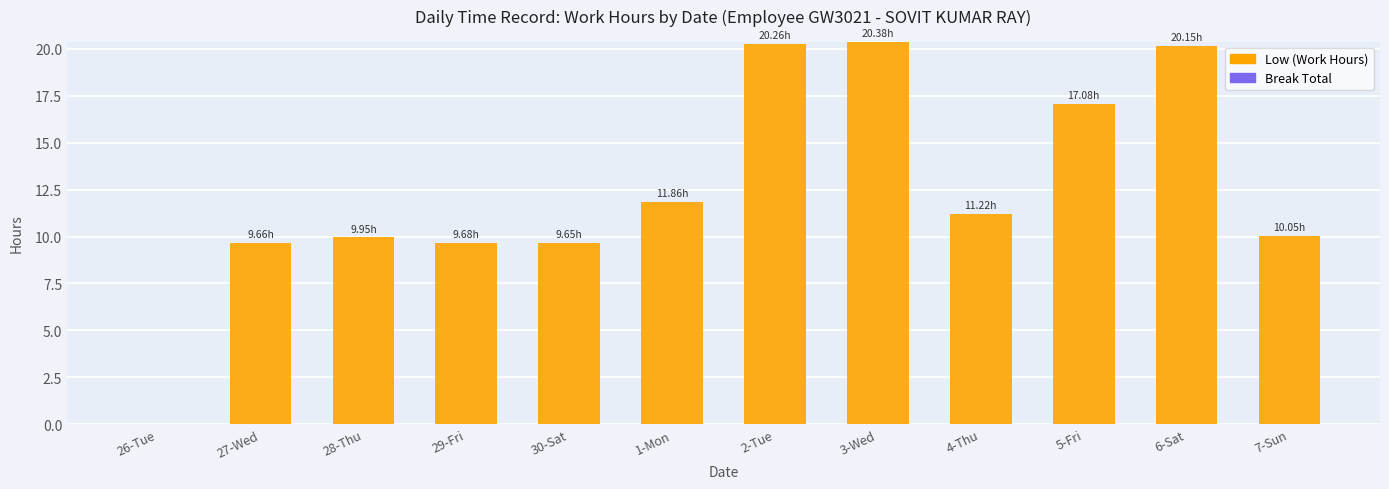

How many series are shown in this chart?

1